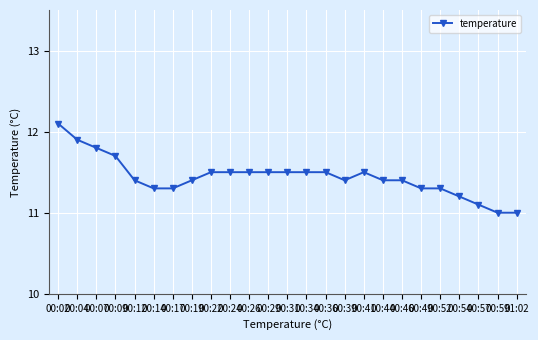

Reading right to left, list all the values displayed in this chart.

01:02=11.0	00:59=11.0	00:57=11.1	00:54=11.2	00:52=11.3	00:49=11.3	00:46=11.4	00:44=11.4	00:41=11.5	00:39=11.4	00:36=11.5	00:34=11.5	00:31=11.5	00:29=11.5	00:26=11.5	00:24=11.5	00:22=11.5	00:19=11.4	00:17=11.3	00:14=11.3	00:12=11.4	00:09=11.7	00:07=11.8	00:04=11.9	00:02=12.1